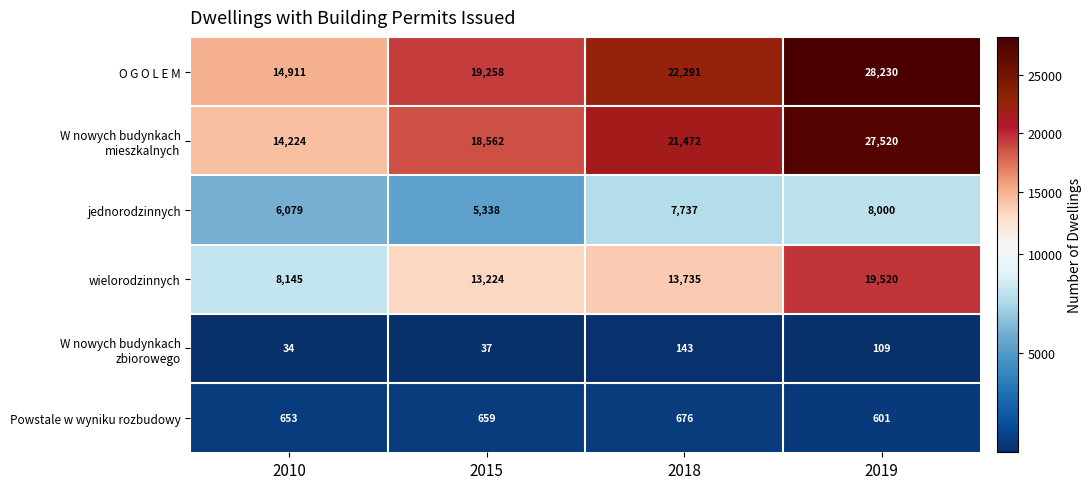

What is the difference between the wielorodzinnych values at 2010 and 2018?

5590